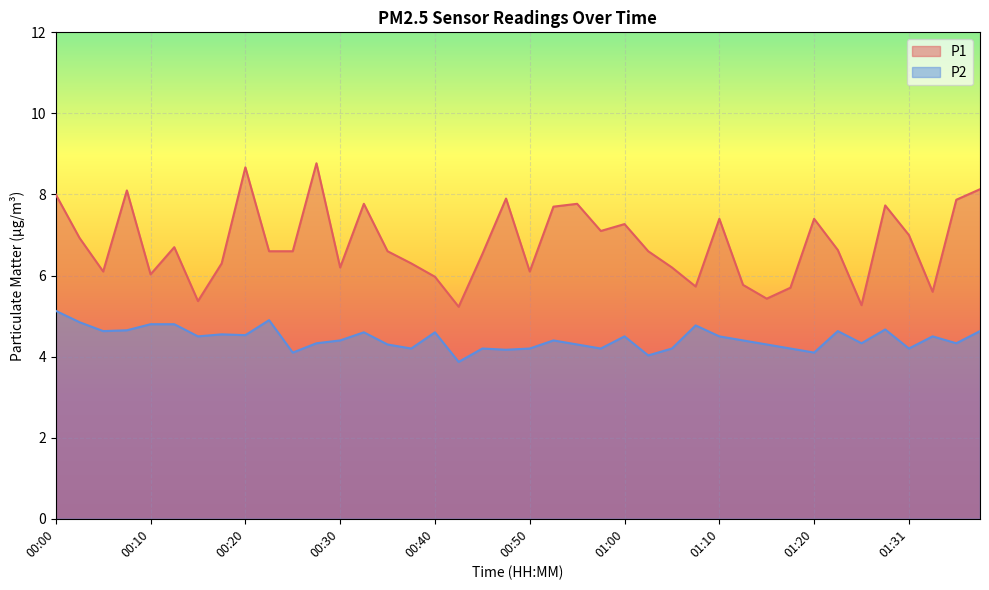

Reading right to left, extract all data points from this chart.

P1: 8.1	7.9	5.6	7.0	7.7	5.3	6.6	7.4	5.7	5.4	5.8	7.4	5.7	6.2	6.6	7.3	7.1	7.8	7.7	6.1	7.9	6.5	5.2	6.0	6.3	6.6	7.8	6.2	8.8	6.6	6.6	8.7	6.3	5.4	6.7	6.0	8.1	6.1	6.9	8.0
P2: 4.6	4.3	4.5	4.2	4.7	4.3	4.6	4.1	4.2	4.3	4.4	4.5	4.8	4.2	4.0	4.5	4.2	4.3	4.4	4.2	4.2	4.2	3.9	4.6	4.2	4.3	4.6	4.4	4.3	4.1	4.9	4.5	4.5	4.5	4.8	4.8	4.7	4.6	4.8	5.1